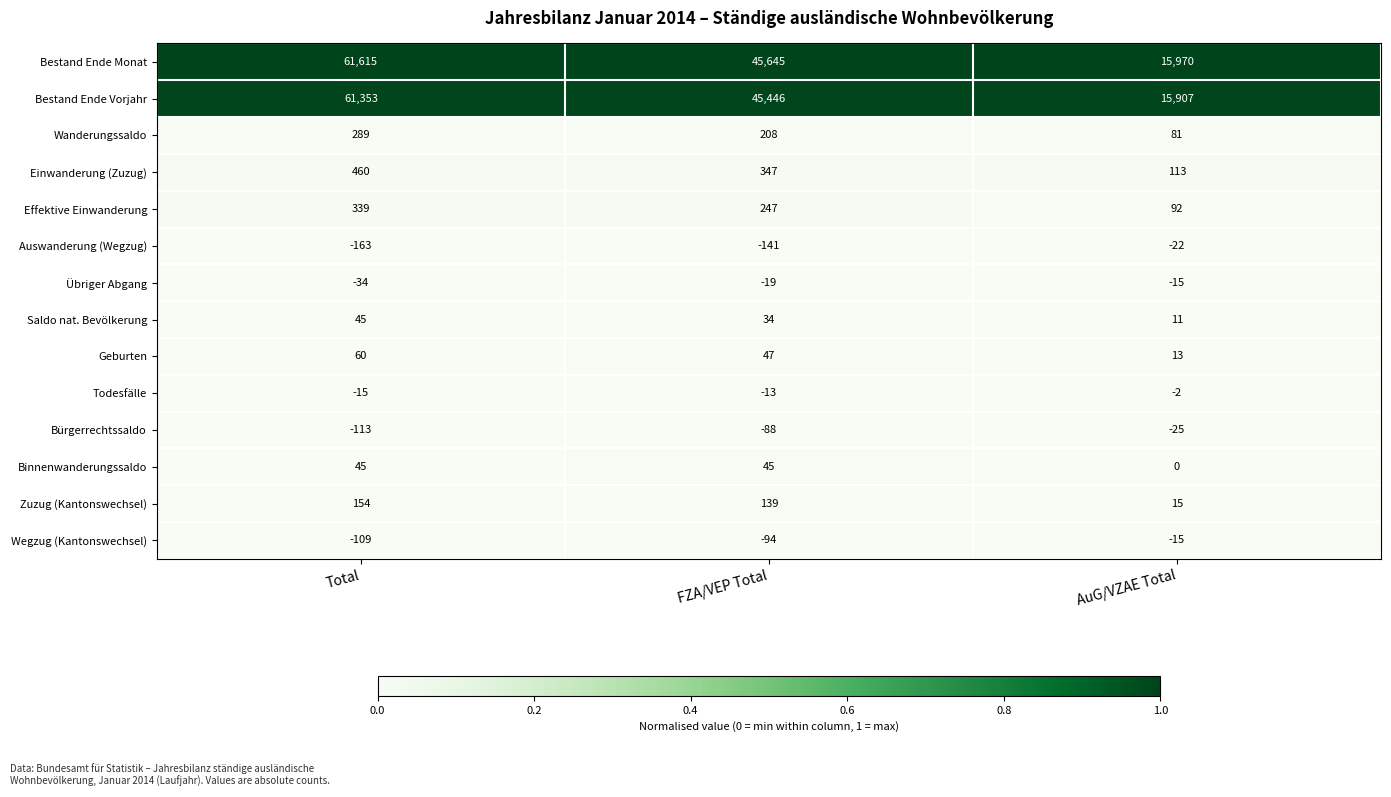

What value does the Bestand Ende Vorjahr series have at FZA/VEP Total, to the nearest 50?

45450